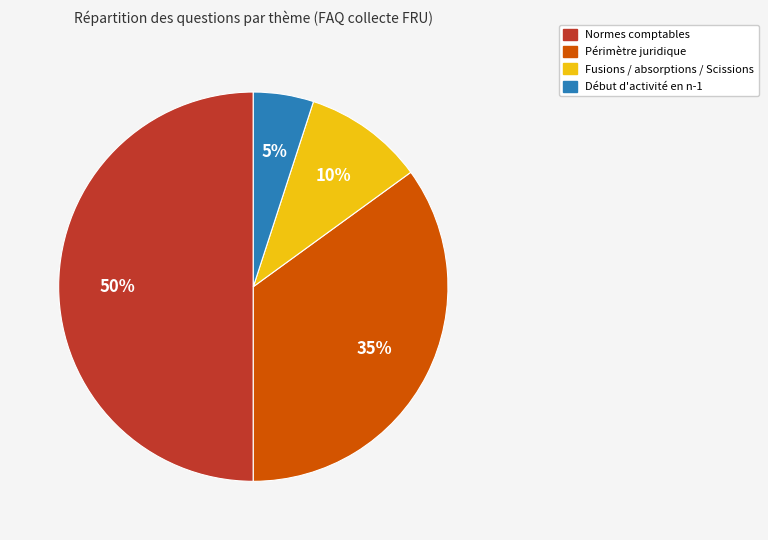

Between Normes comptables and Fusions / absorptions / Scissions, which is larger?

Normes comptables